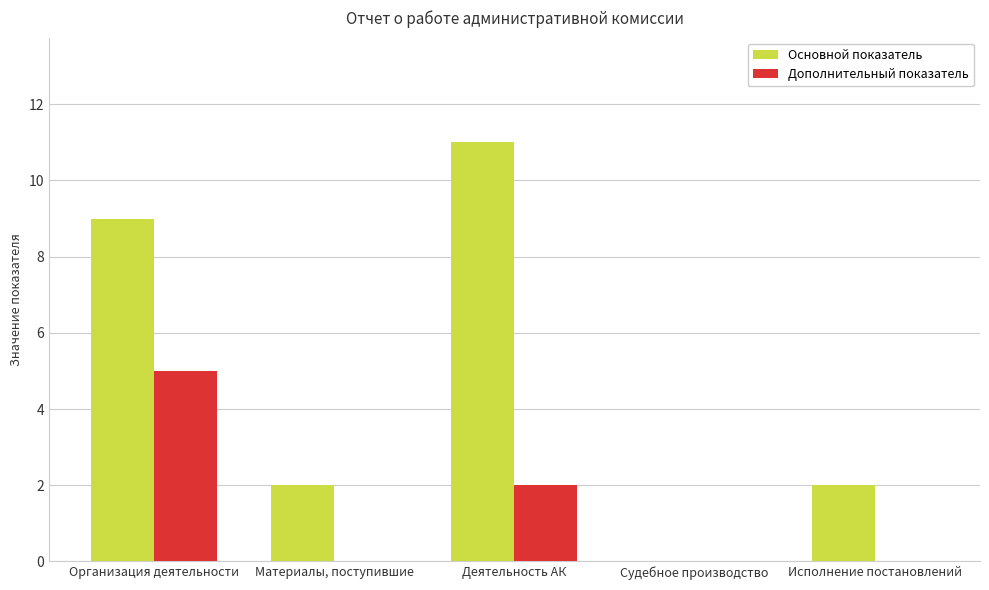

How many positive values does the Основной показатель series have?

4